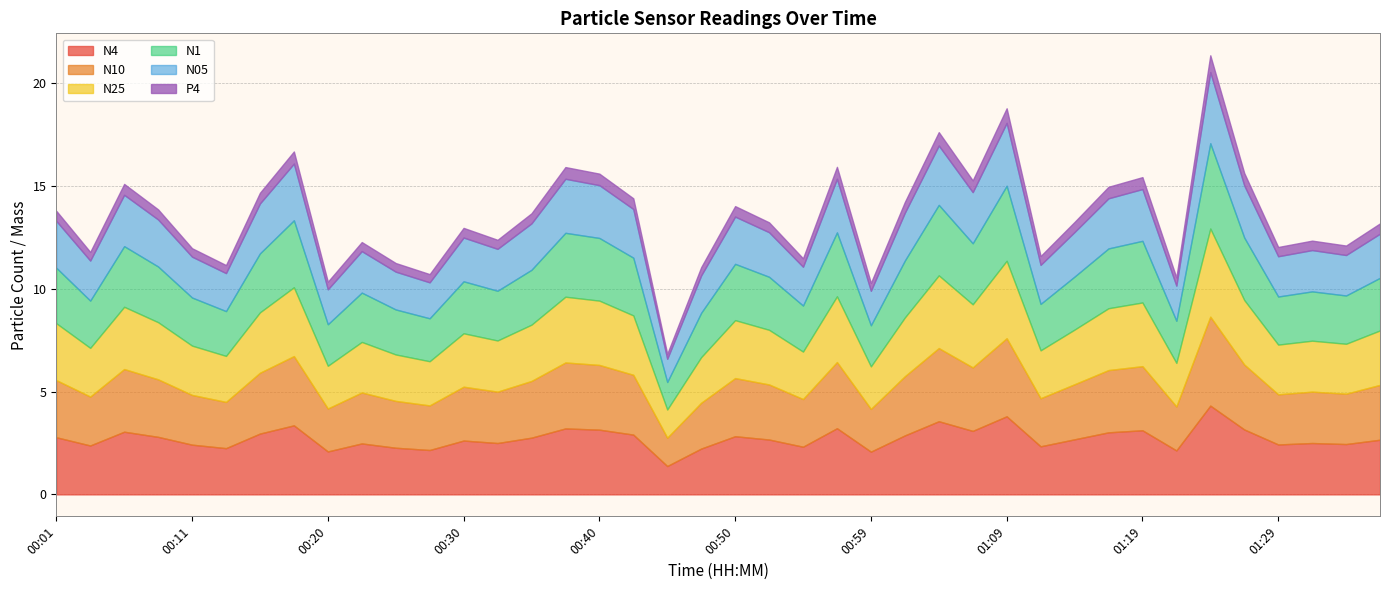

Which category has the highest value across all series?

01:24